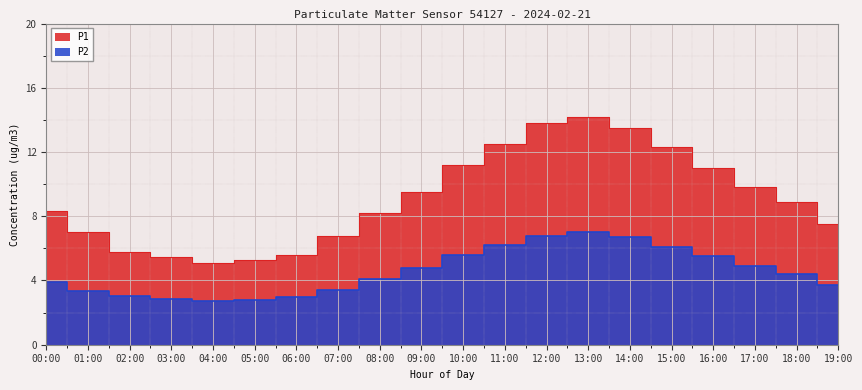

Which series has the largest range (max minus min)?

P1